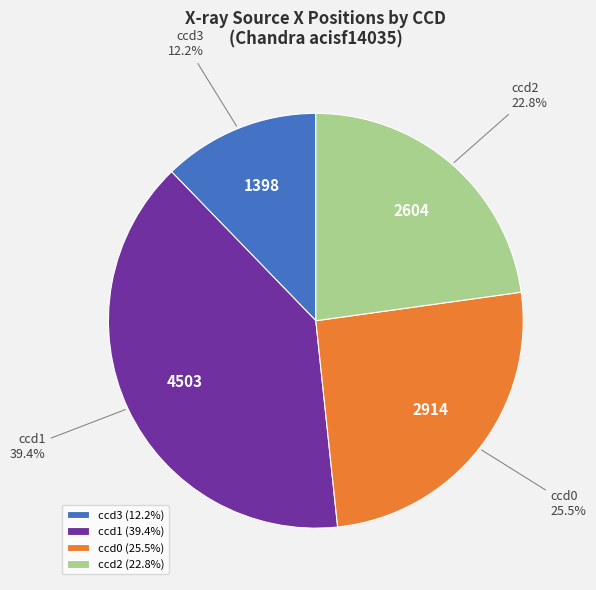

How many segments does this pie chart have?

4